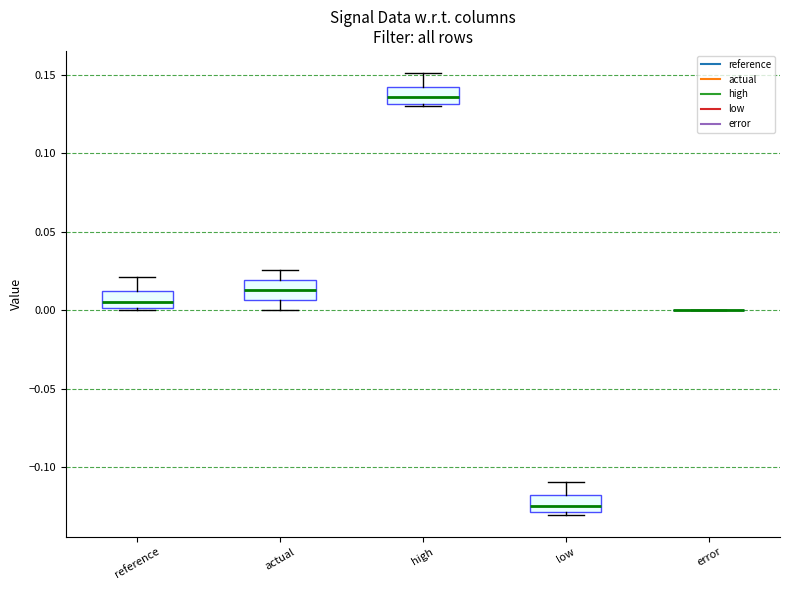

Reading left to right, read every box against the y-axis: the position of its median line, the range the box covers, and the ends of its whiskers. The values are not printed on the chart, so give them approximately, as read against the axis.

reference: median 0.005, box 0.000 to 0.010, whiskers 0.000 to 0.020
actual: median 0.015, box 0.005 to 0.020, whiskers 0.000 to 0.025
high: median 0.135, box 0.130 to 0.140, whiskers 0.130 to 0.150
low: median -0.125, box -0.130 to -0.120, whiskers -0.130 to -0.110
error: box collapsed to a line at 0.000, whiskers 0.000 to 0.000